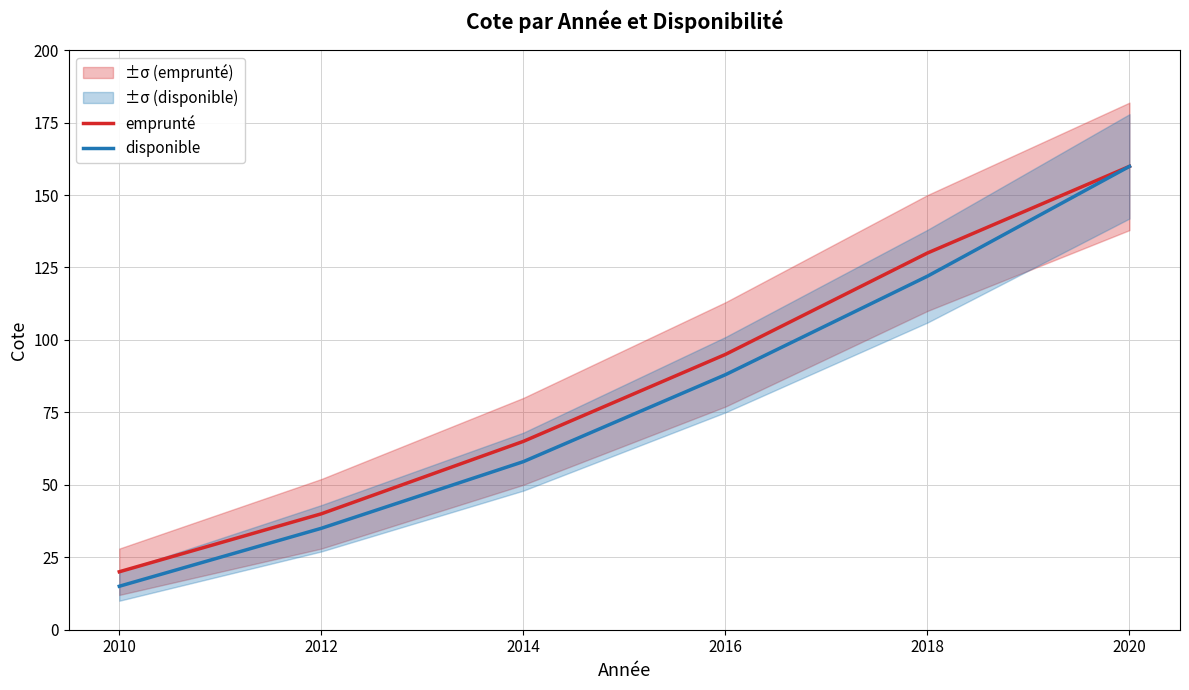

Which category has the highest value in the emprunté series?

2020